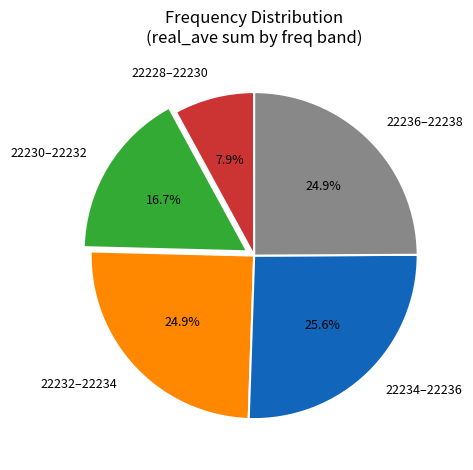

How much of the chart is everything except 22236–22238?

75.1%